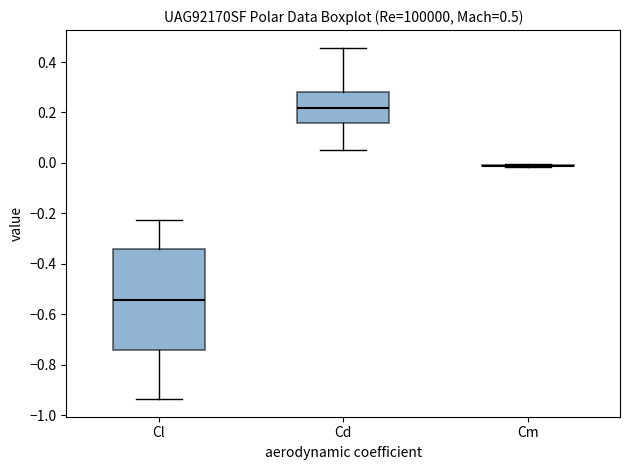

Comparing the boxes themselves (not the whiskers), which one is the tallest?

Cl